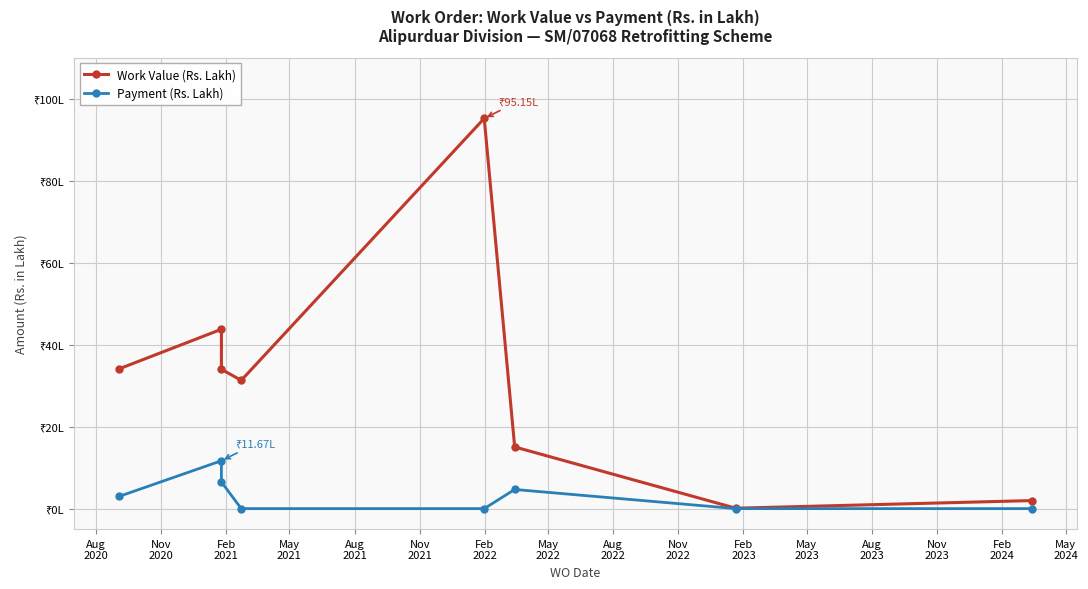

The value of Payment (Rs. Lakh) at Aug
2020 is 3.0. True or false?

True